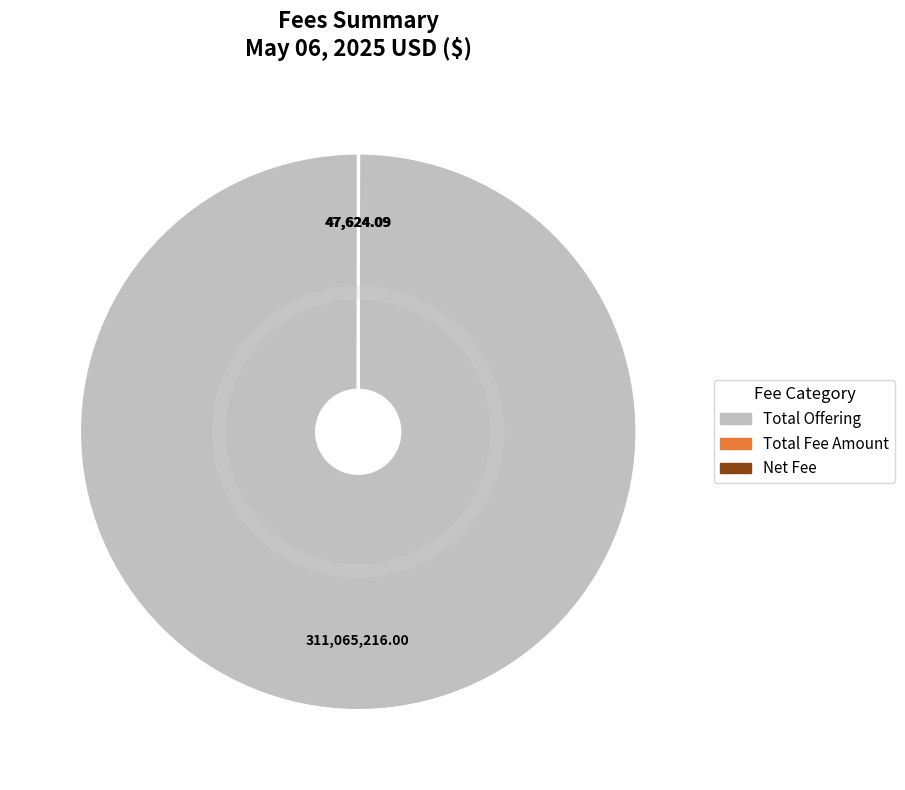

Which category accounts for the majority?

Total Offering